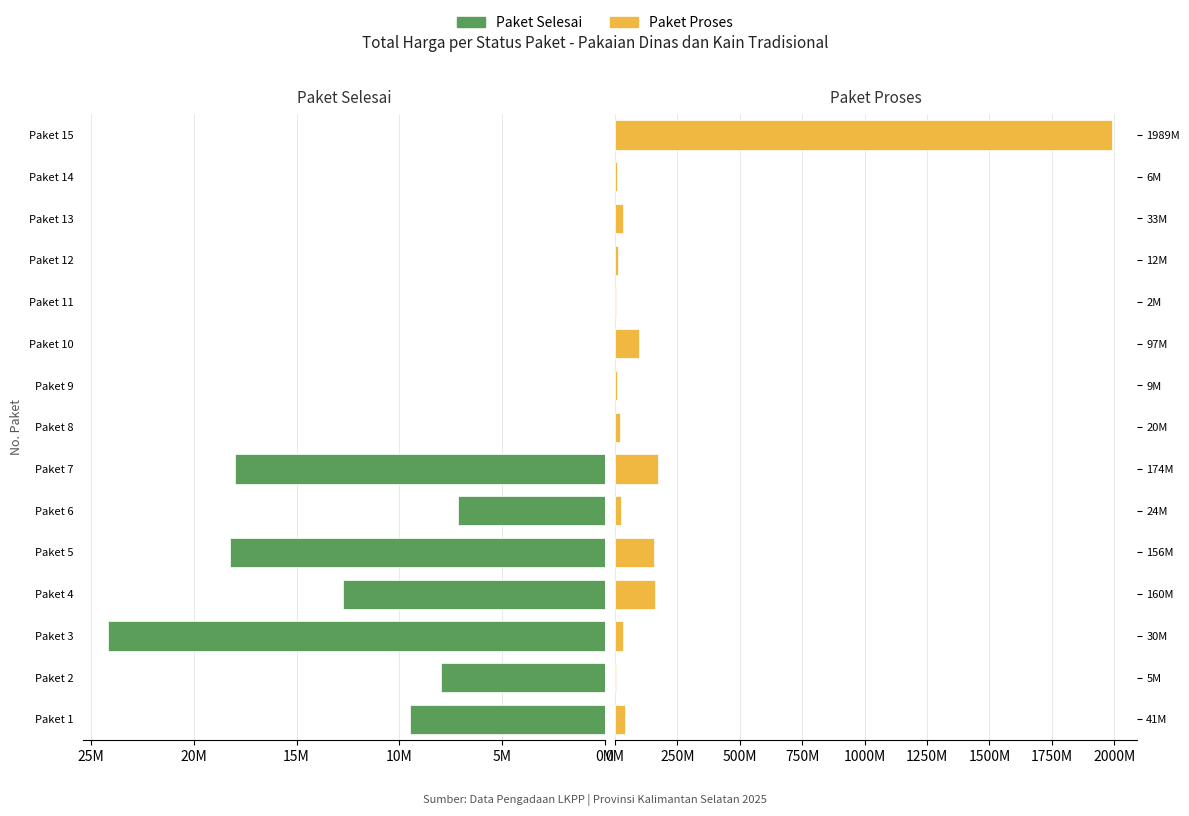

Which series changed the most between 25M and 9?

Paket Proses